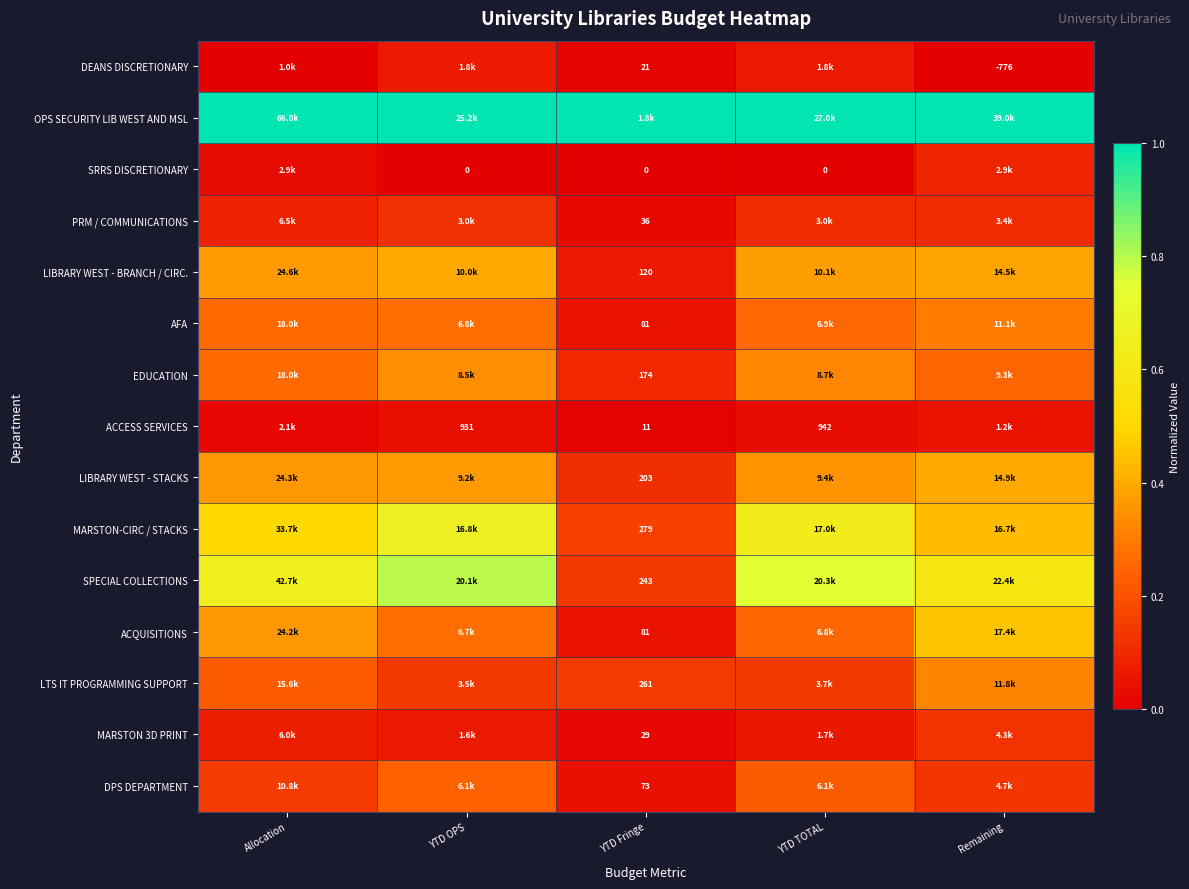

True or false: LIBRARY WEST - BRANCH / CIRC. has a value of 0.4 at Allocation.

True